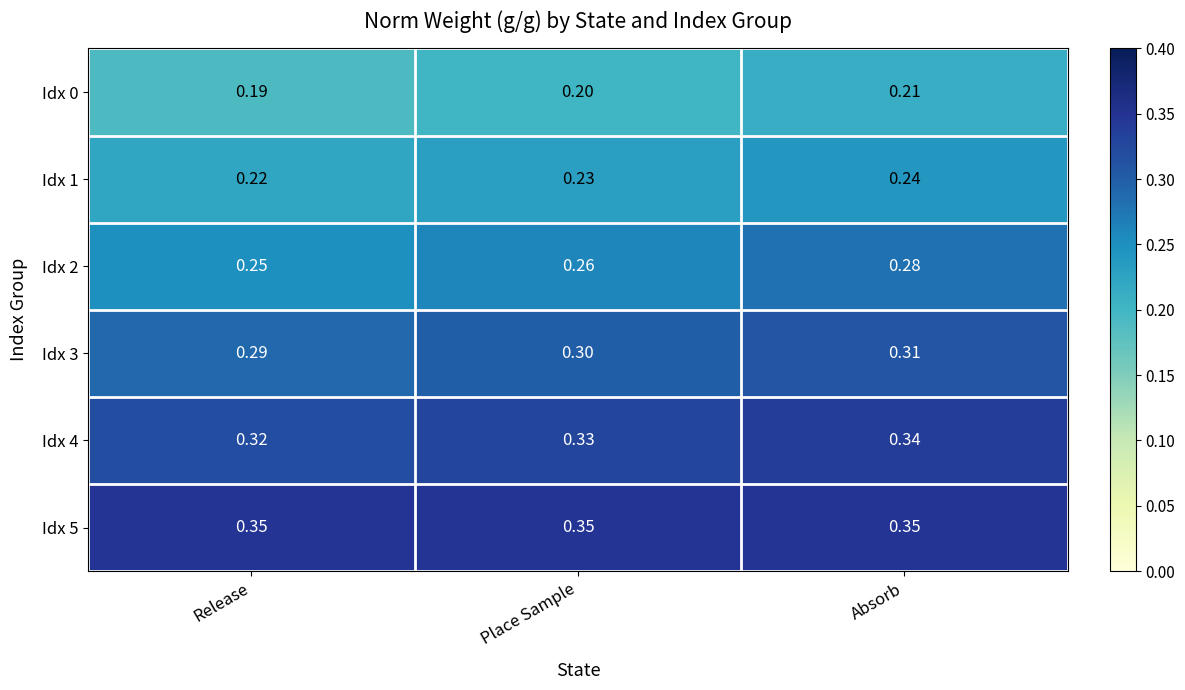

At Release, list the series in order from largest to smallest.

Idx 5, Idx 4, Idx 3, Idx 2, Idx 1, Idx 0